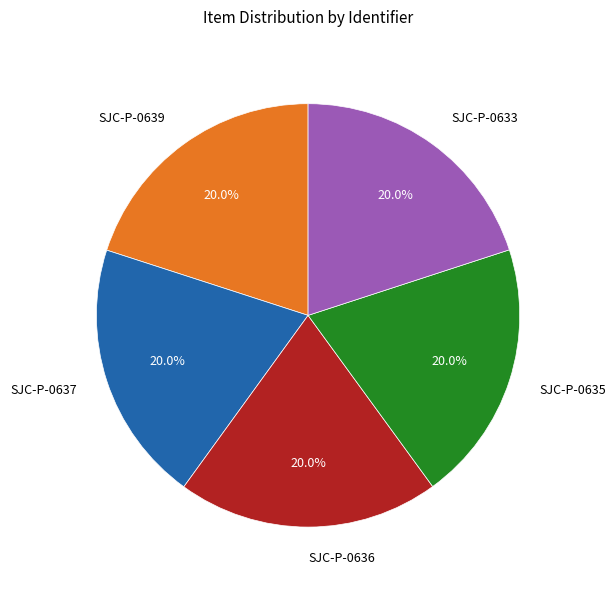

Does any single category account for the majority?

No